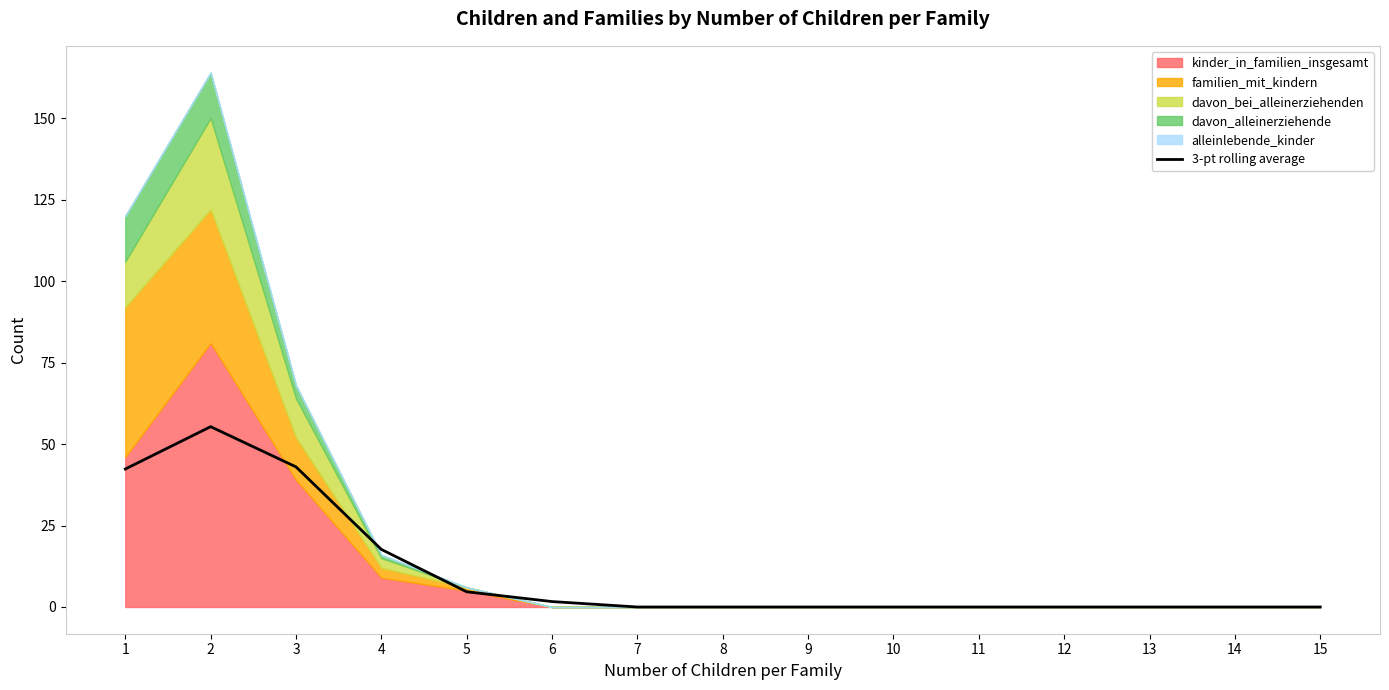

How many lines are shown in the chart?

1